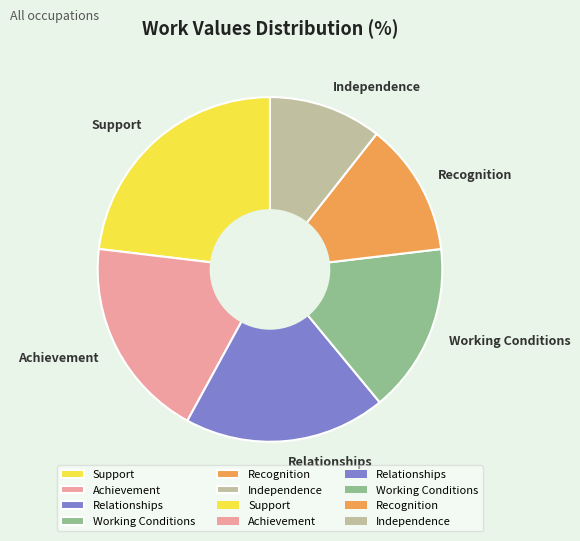

Approximately how many times larger is the value at Relationships compared to Working Conditions?

1.2